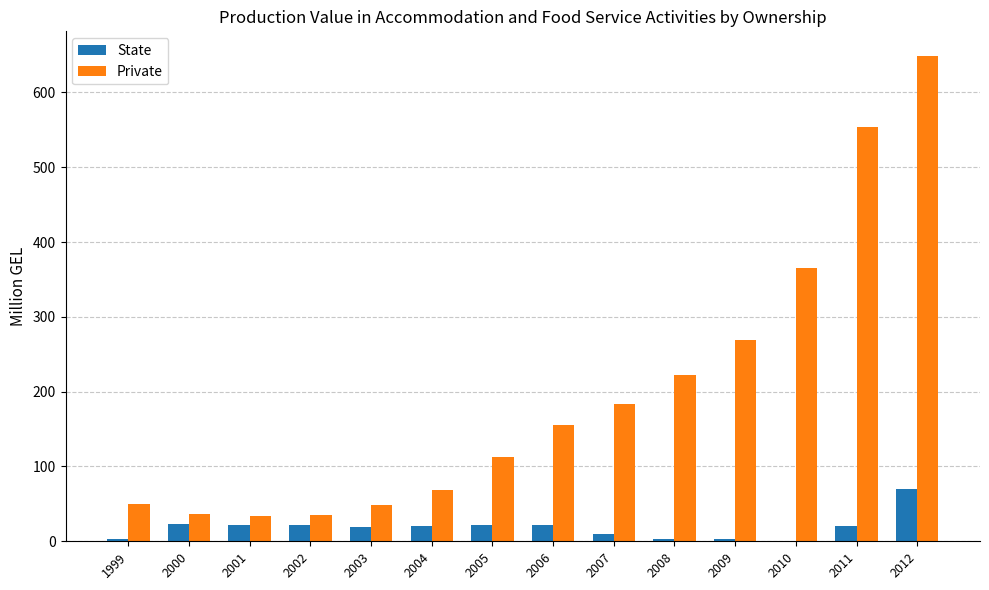

Which category has the highest value across all series?

2012